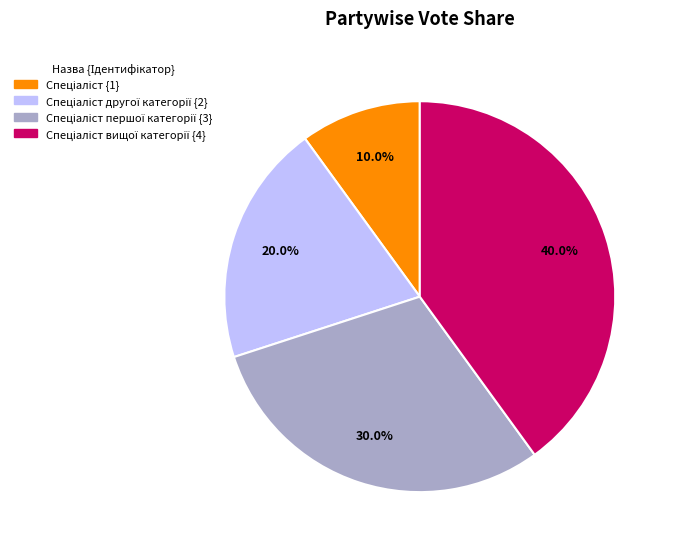

Is there any slice that represents more than half of the pie?

No